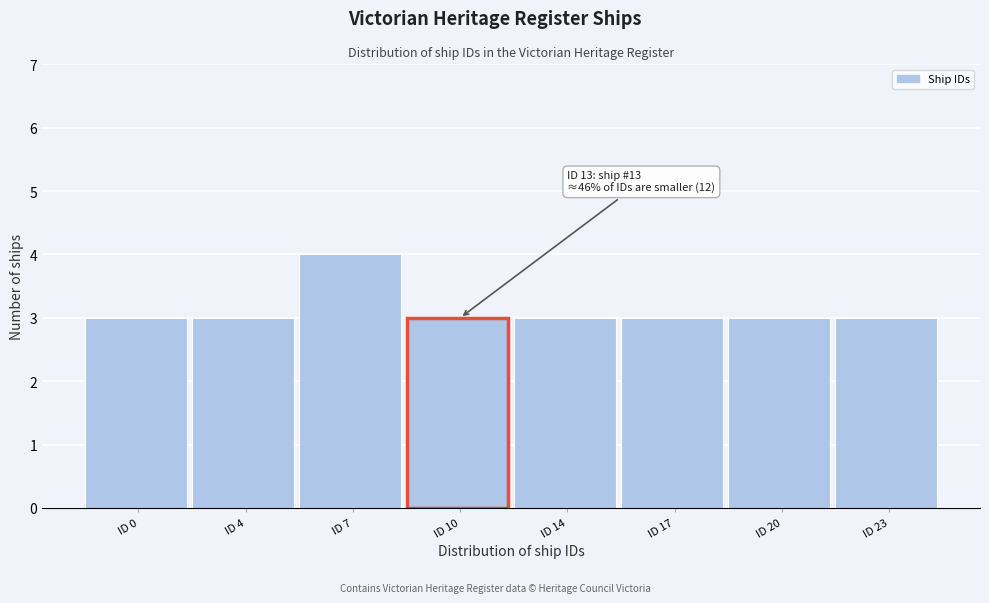

Reading left to right, transcribe all the data shown in this chart.

3	3	4	3	3	3	3	3